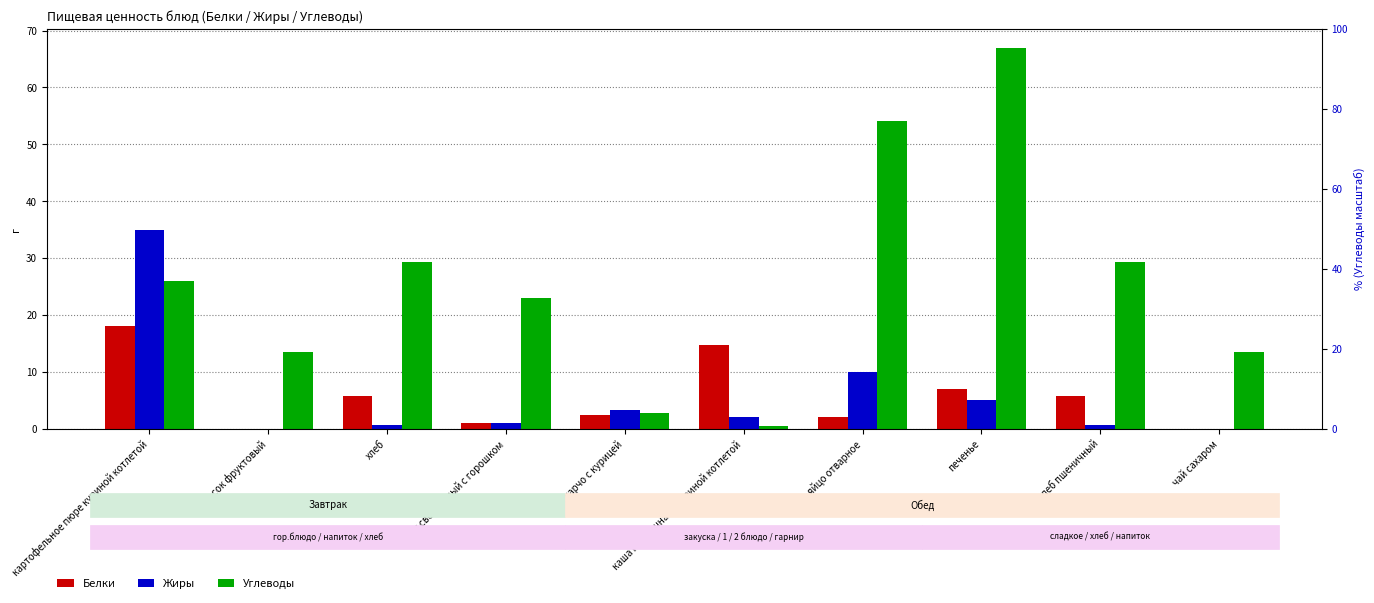

How many data points does each series have?

10